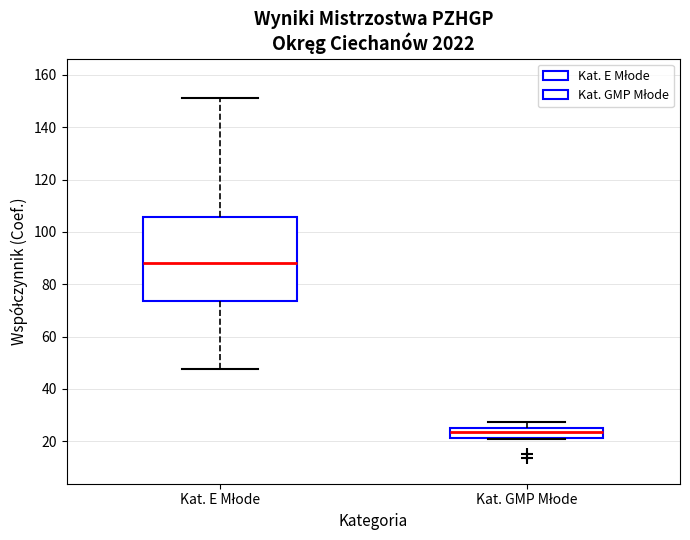

Which box's median line is the highest?

Kat. E Młode